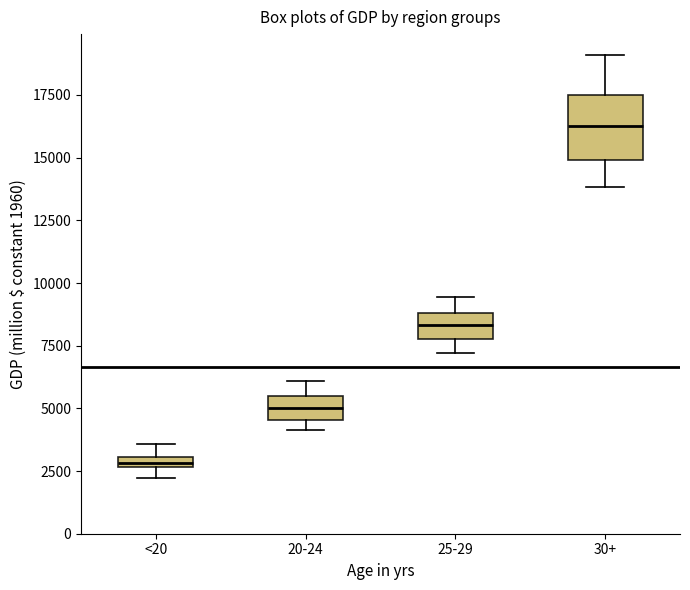

Which box has the lowest median line?

<20